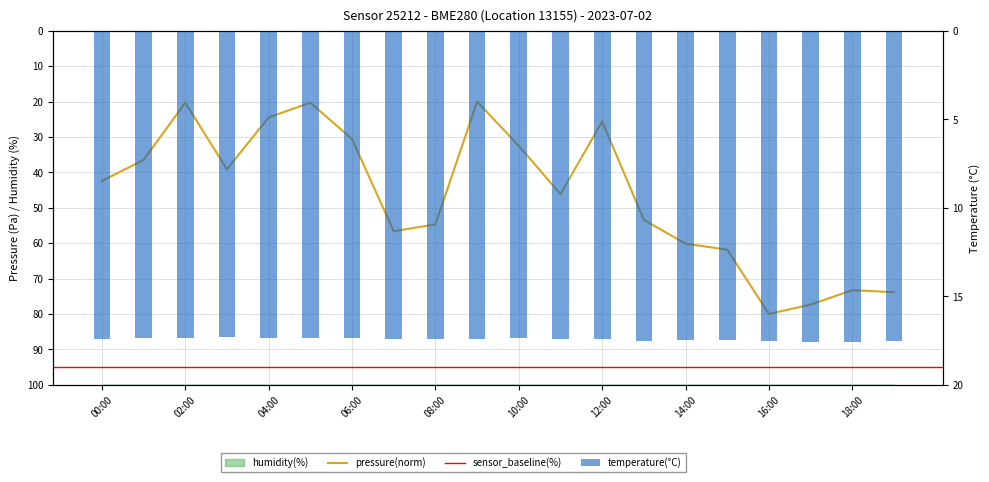

The value of pressure at 02:00 is 10.4. True or false?

False